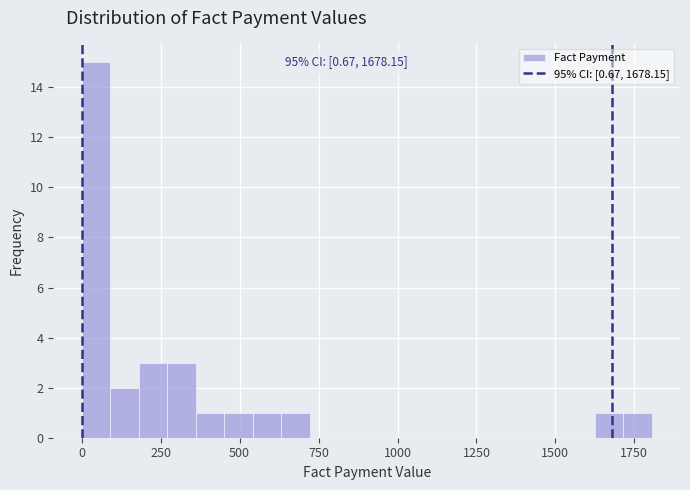

Read against the x-axis, roughly where is the centre of the tallest bar?

50